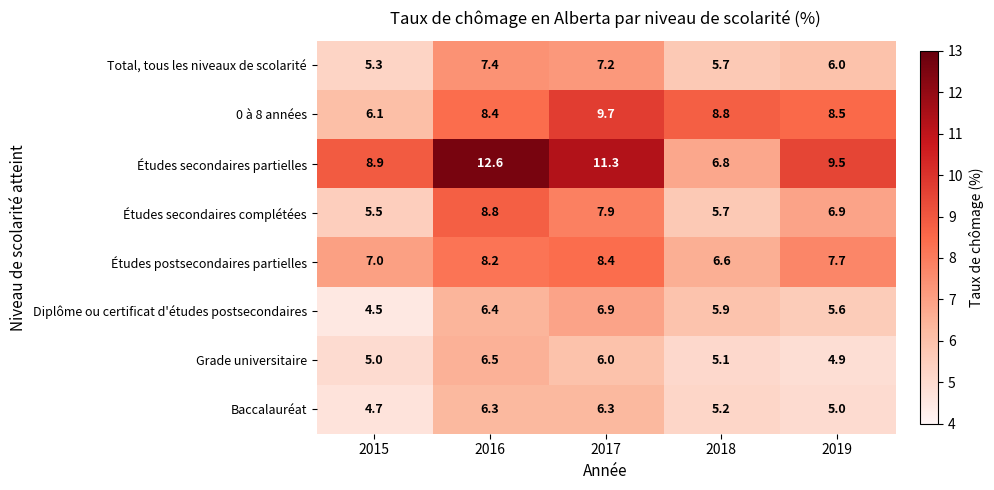

Which category has the highest value across all series?

2016